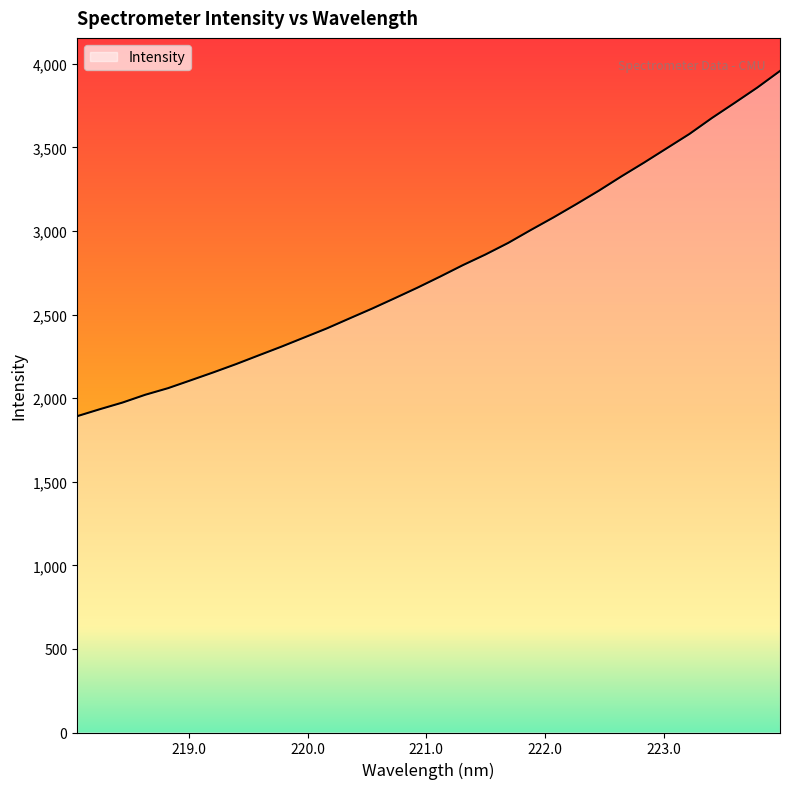

Does the chart display data point markers on the line(s)?

No